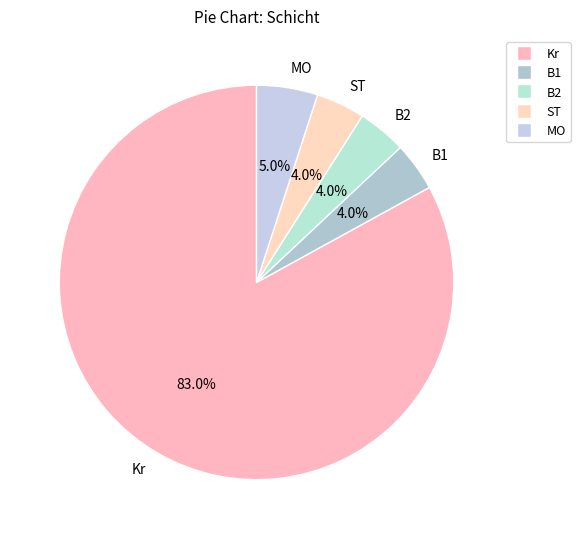

Which slice is the largest?

Kr